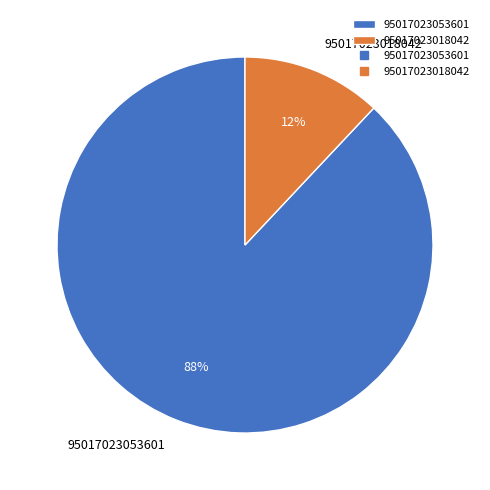

Between 95017023018042 and 95017023053601, which is larger?

95017023053601